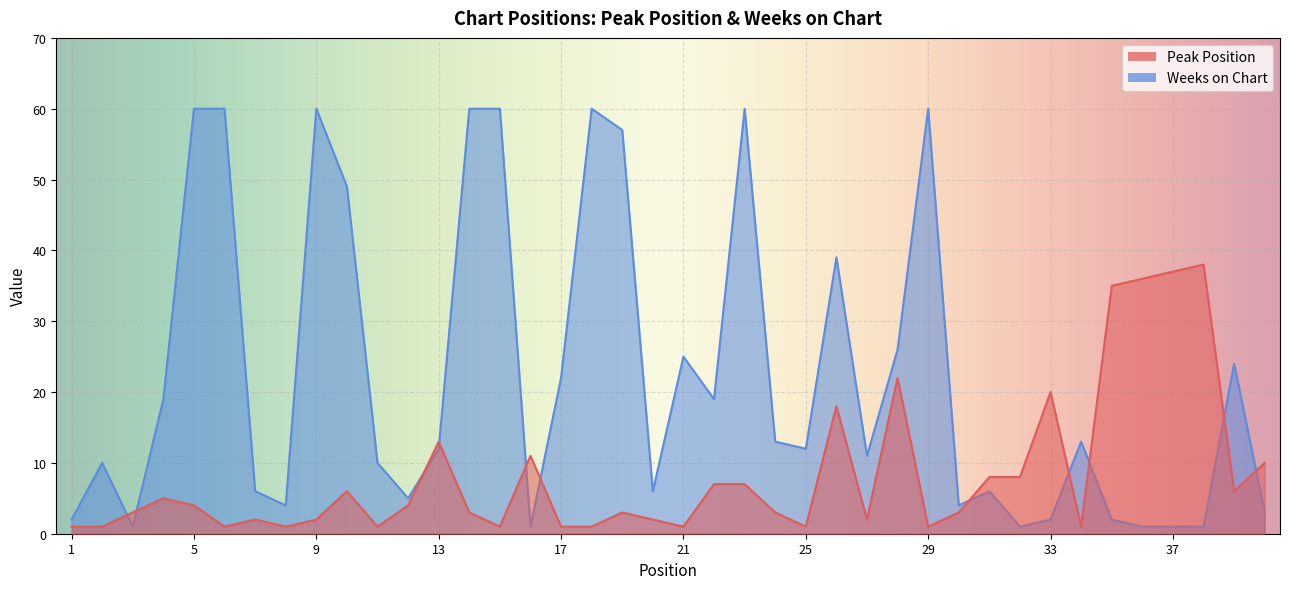

Rank the series by their average value, from highest to lowest.

Weeks on Chart, Peak Position